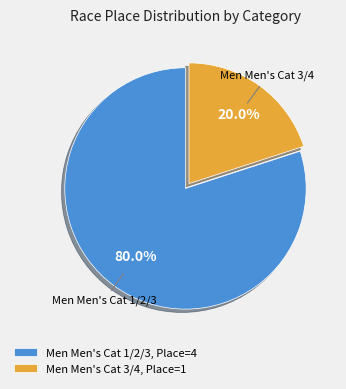

Which slice is the largest?

Men Men's Cat 1/2/3